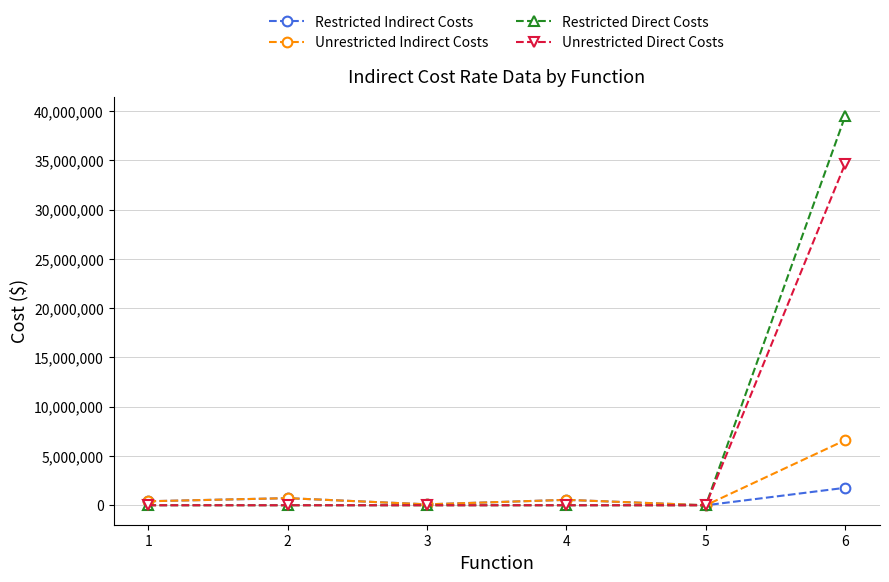

The value of Unrestricted Indirect Costs at 4 is 550958. True or false?

True